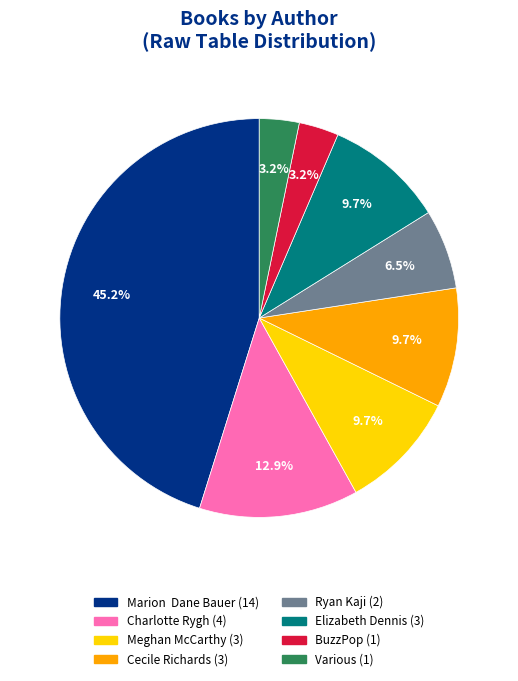

Is there a majority slice in this chart?

No